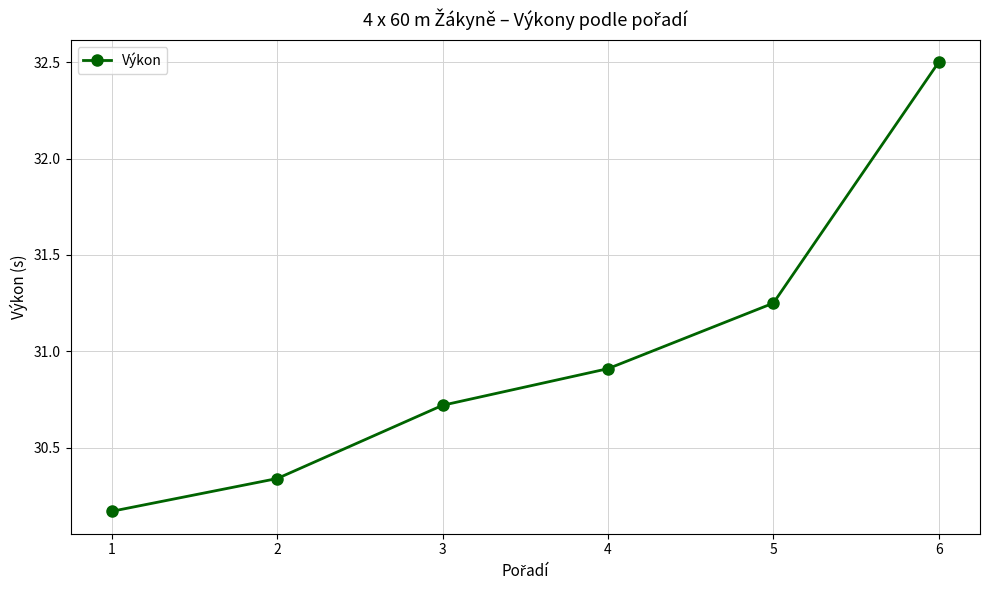

What is the value of the 4th point from the left?

30.9